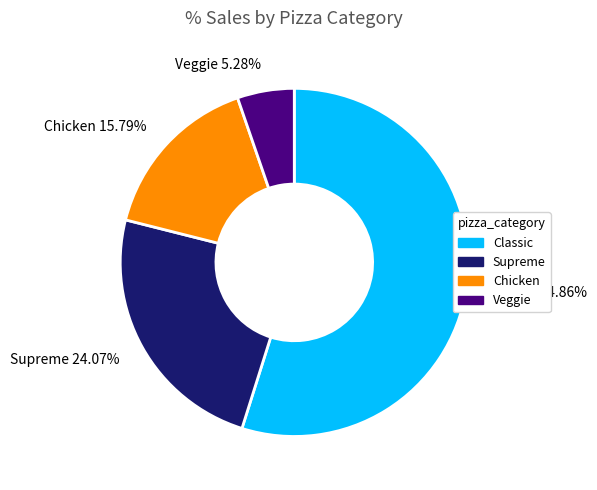

Which slice represents more than half of the pie?

Classic